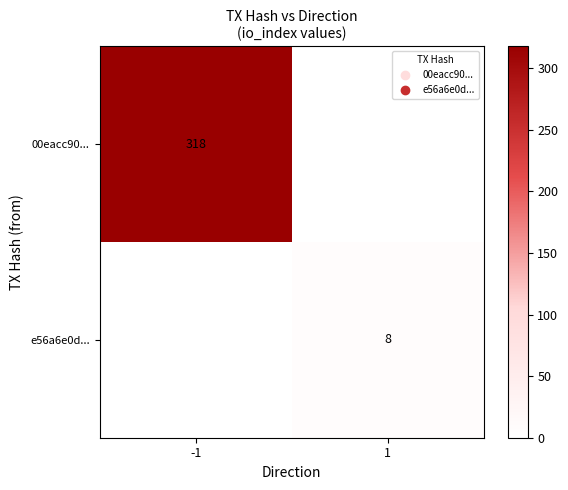

True or false: e56a6e0d... has a value of 8 at 1.

True